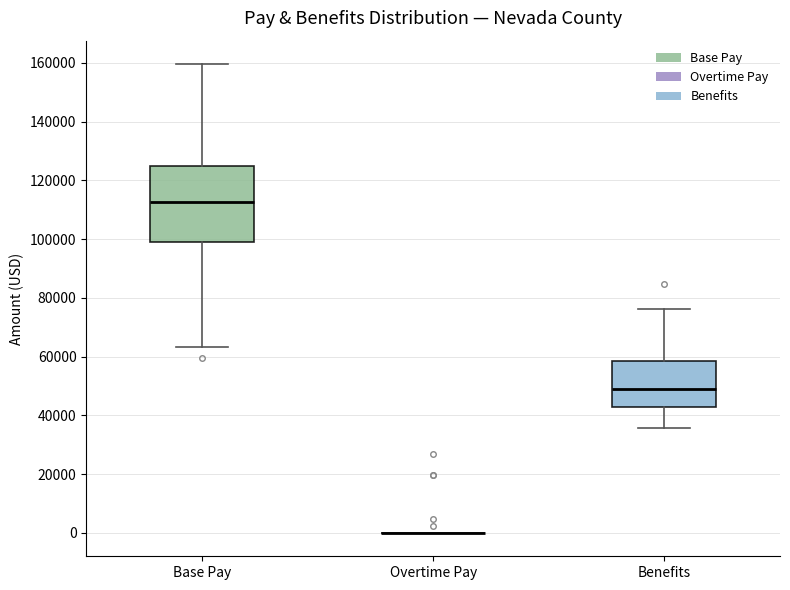

Which box is the tallest, from its lower edge to its upper edge?

Base Pay